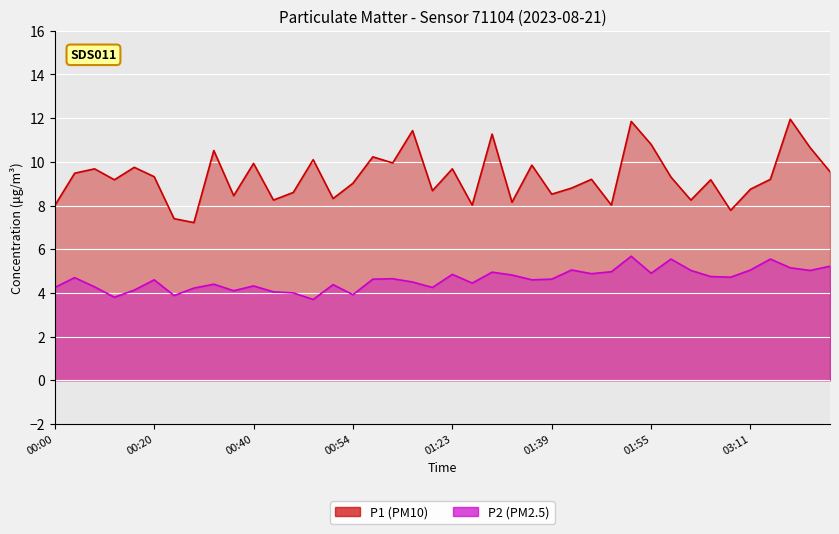

What is the total value across all series at 01:39?

13.1